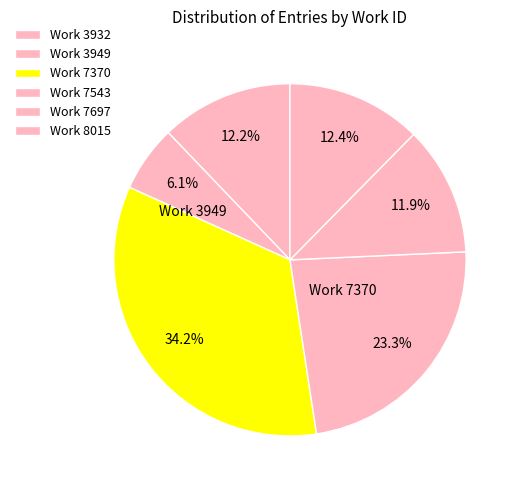

How many slices are in this pie chart?

6